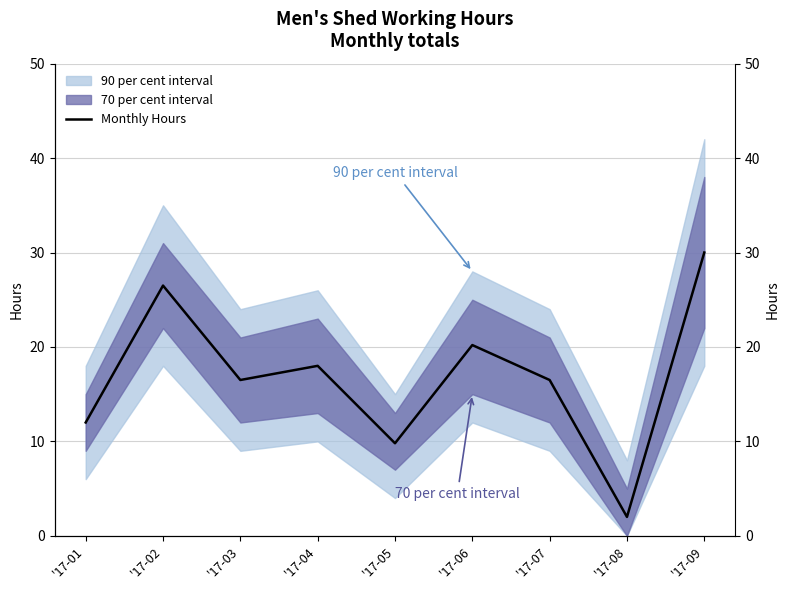

Rank the categories by value from lowest to highest.

'17-08, '17-05, '17-01, '17-03, '17-07, '17-04, '17-06, '17-02, '17-09